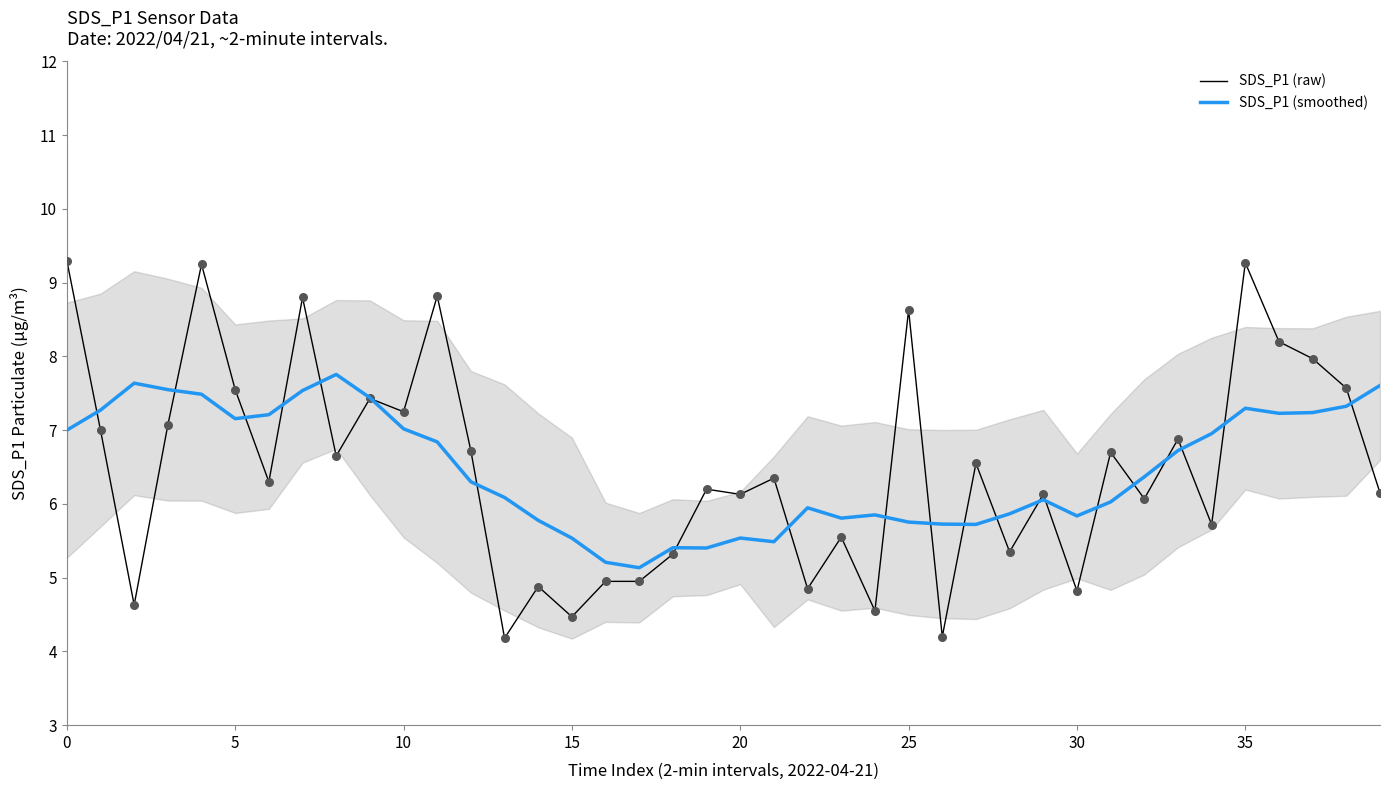

At how many categories does at least one series exceed 6?

29